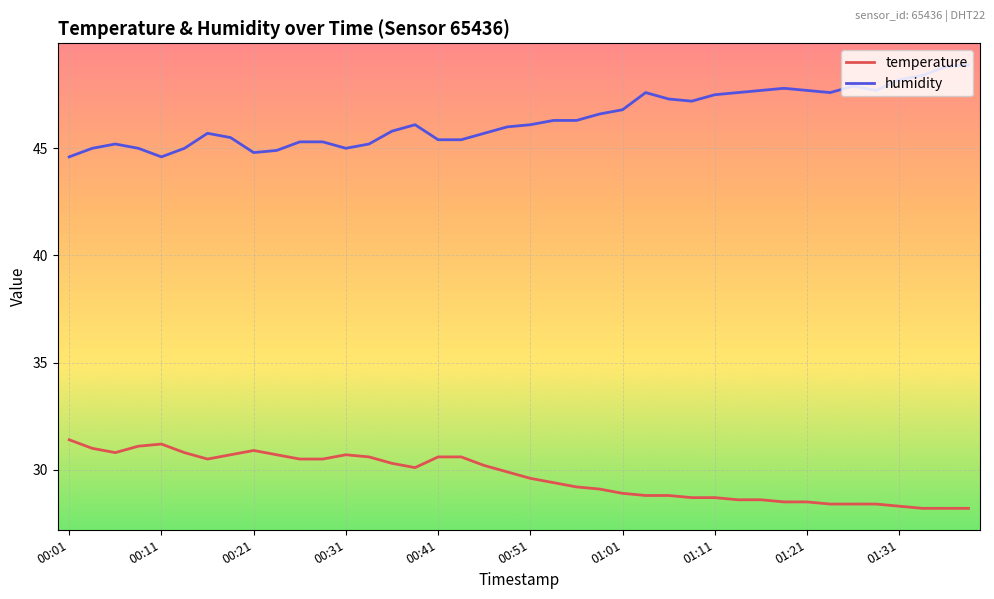

List the series in order of their overall mean, highest first.

humidity, temperature